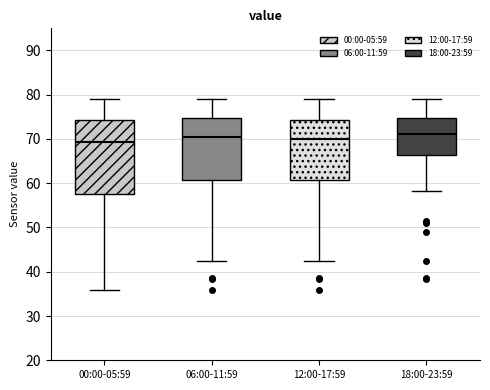

Reading left to right, transcribe this box plot: for each box, give where its median line is, the range the box spans, and where its two whiskers end, as read against the y-axis. The values are not printed on the chart, so give them approximately, as read against the axis.

00:00-05:59: median 69, box 58 to 74, whiskers 36 to 79
06:00-11:59: median 70, box 61 to 75, whiskers 42 to 79
12:00-17:59: median 70, box 61 to 74, whiskers 42 to 79
18:00-23:59: median 71, box 66 to 75, whiskers 58 to 79